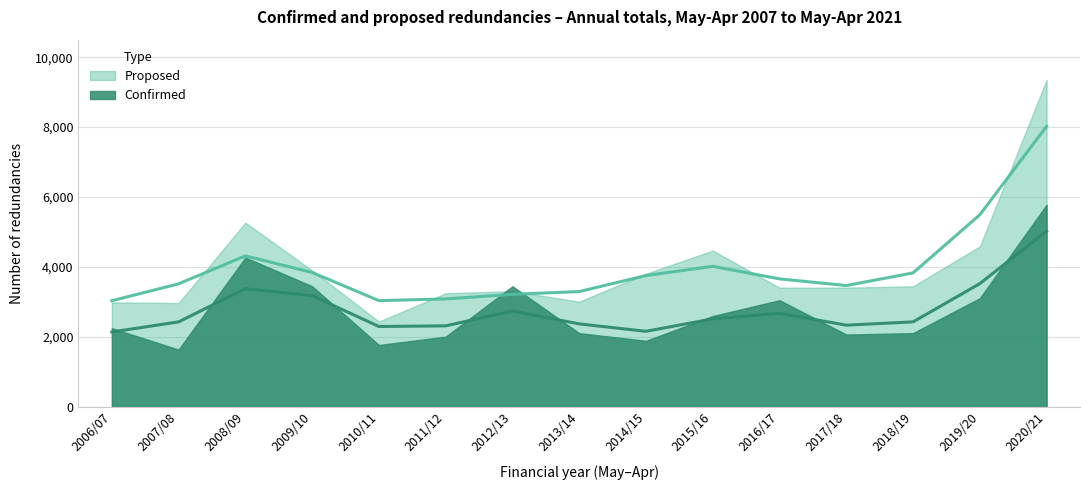

The value of Proposed at 2008/09 is 5270. True or false?

True